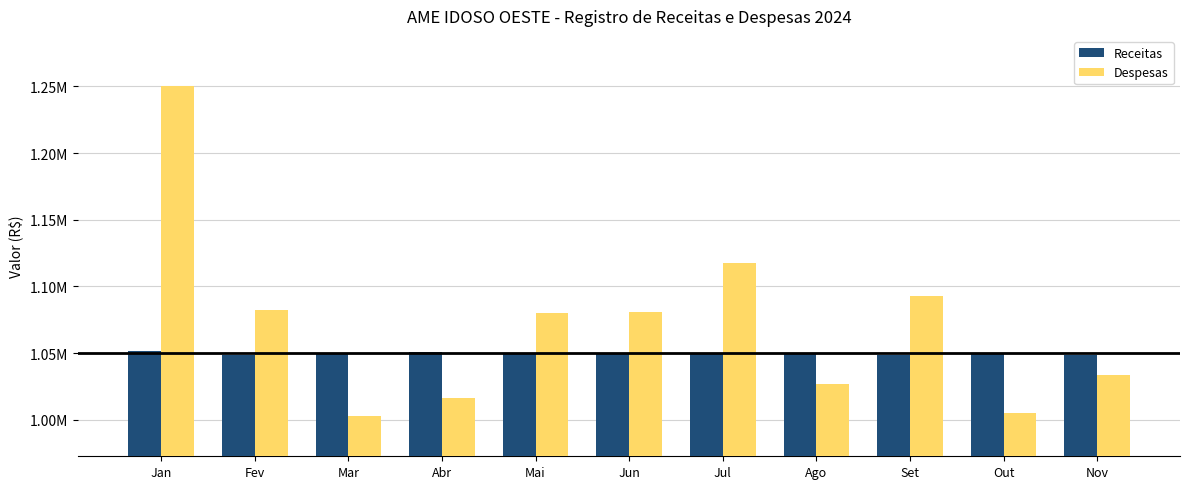

At which label is Receitas closest to 1050192?

Out